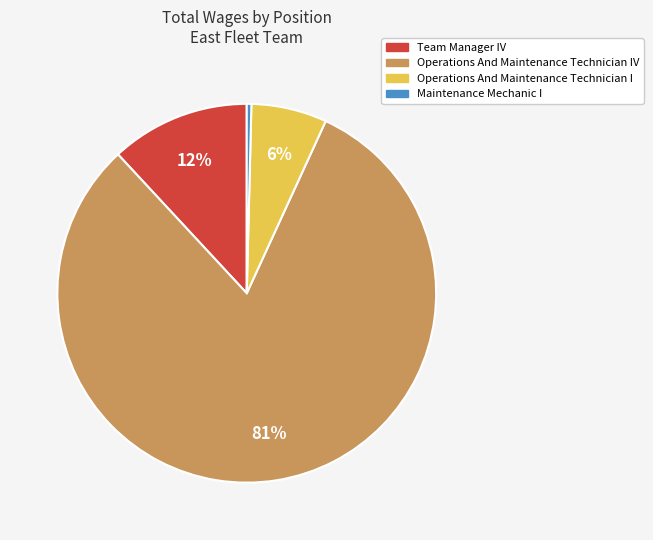

What is the largest slice in the pie chart?

Operations And Maintenance Technician IV